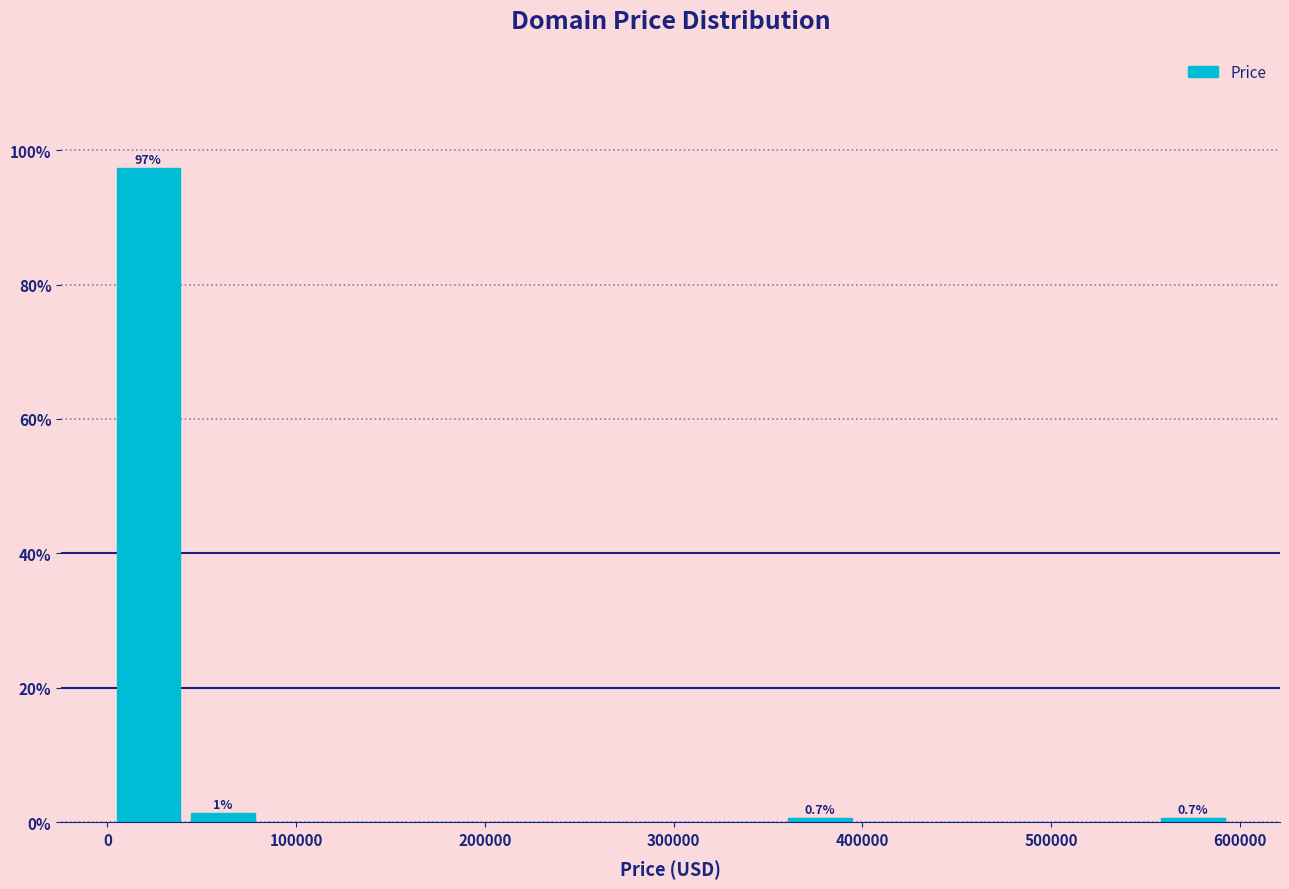

Read against the x-axis, roughly where is the centre of the tallest bar?

20000